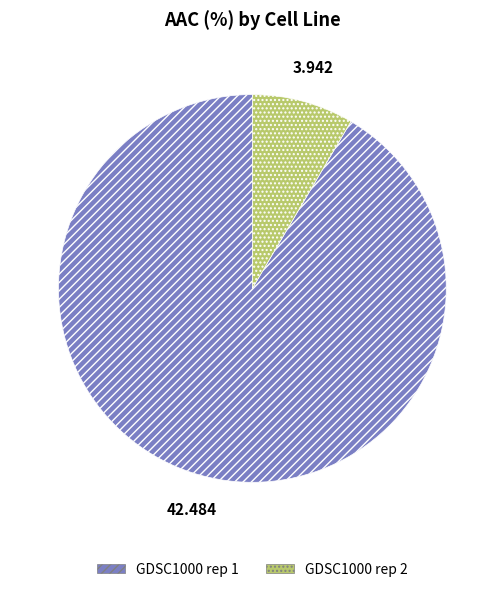

Count the number of slices in the pie.

2